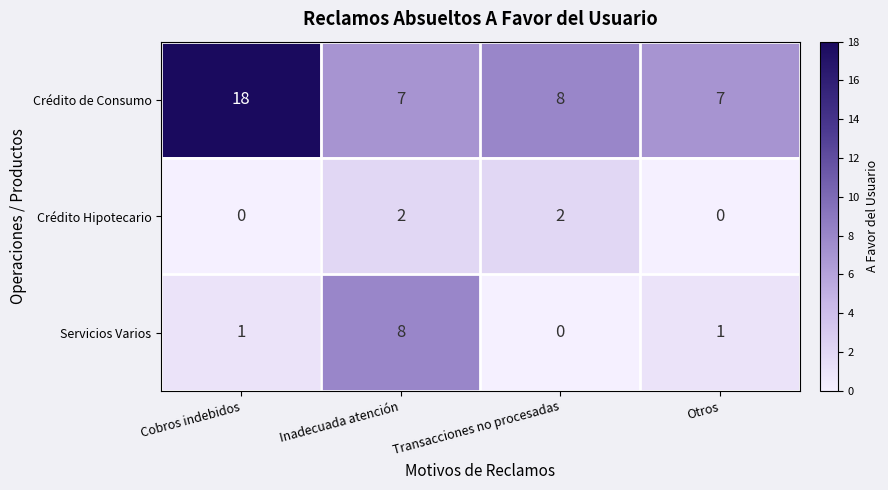

Which series changed the most between Inadecuada atención and Transacciones no procesadas?

Servicios Varios